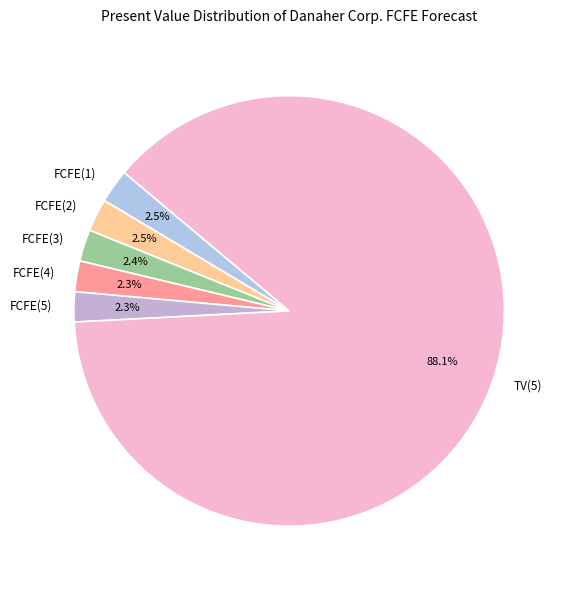

How many slices are in this pie chart?

6